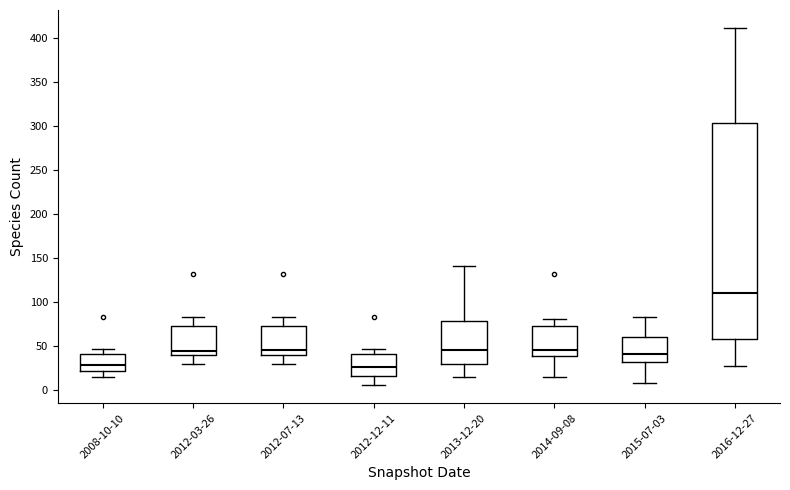

Where does the median line of the box for 2008-10-10 sit on the y-axis? The values are not printed on the chart, so give them approximately, as read against the axis.

30